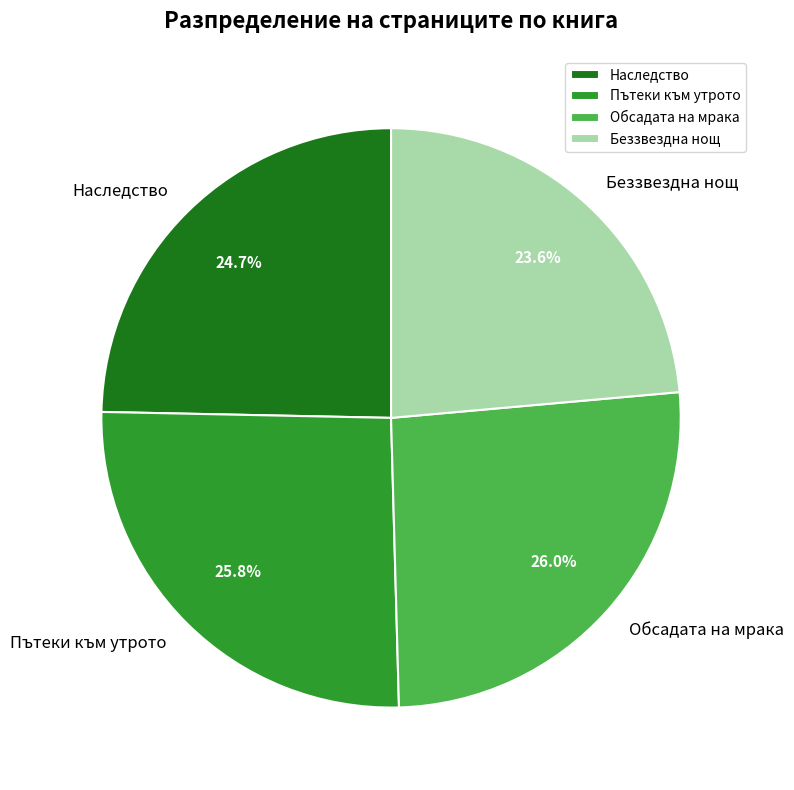

To the nearest percent, what is the difference between the Беззвездна нощ and Обсадата на мрака slice percentages?

2%